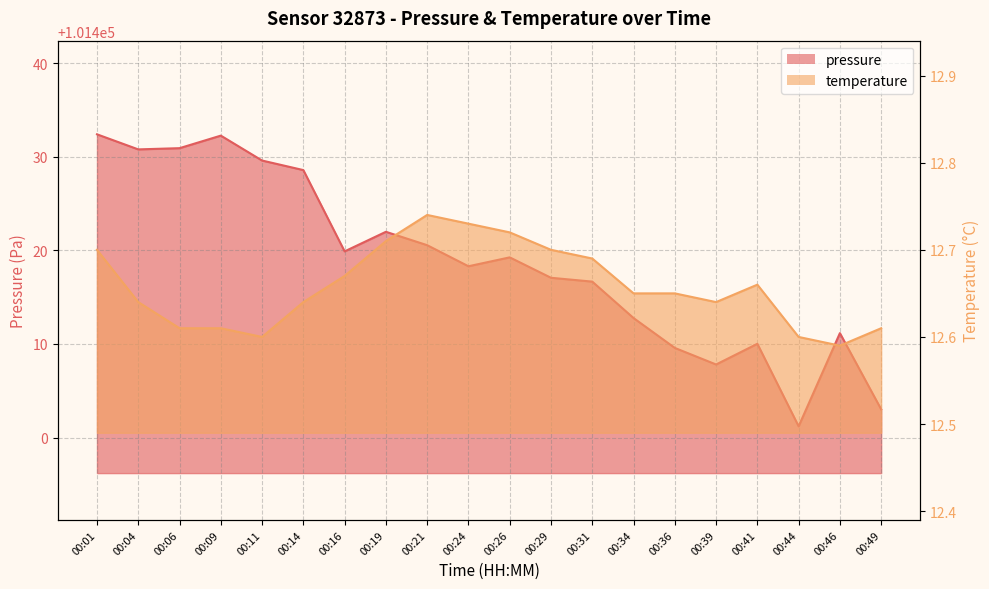

Is the value of temperature at 00:44 greater than the value of pressure at 00:44?

No